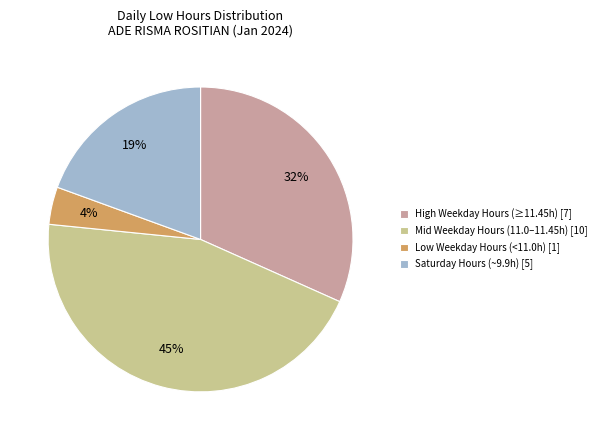

Rank the categories by value from highest to lowest.

Mid Weekday Hours (11.0–11.45h) [10], High Weekday Hours (≥11.45h) [7], Saturday Hours (~9.9h) [5], Low Weekday Hours (<11.0h) [1]